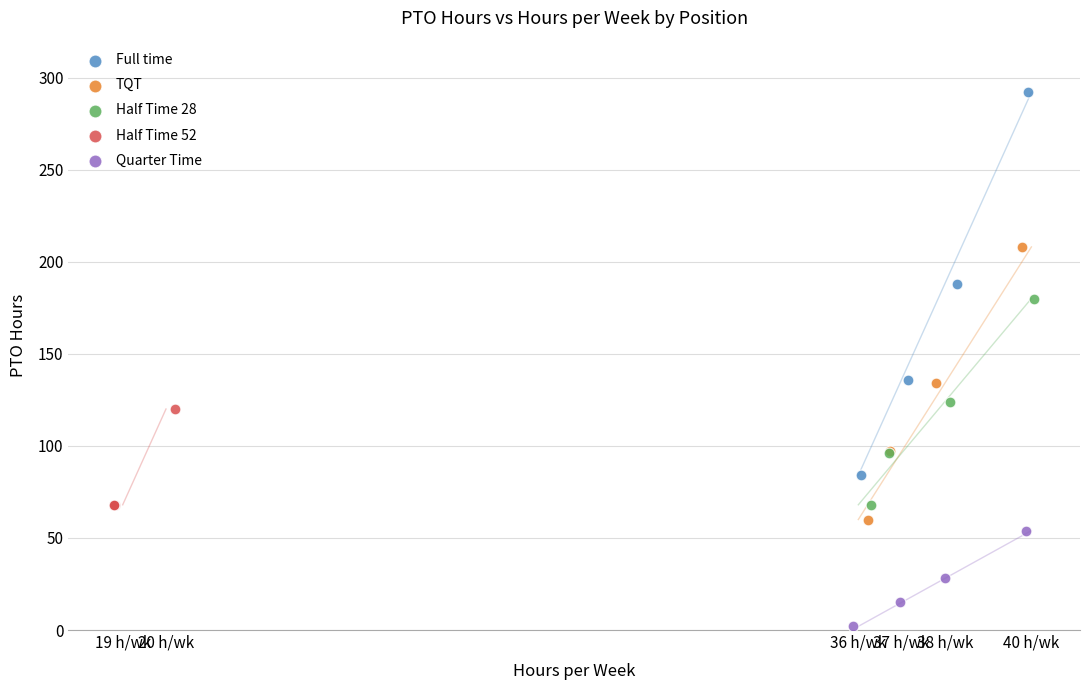

Which series reaches the maximum Y coordinate?

Full time